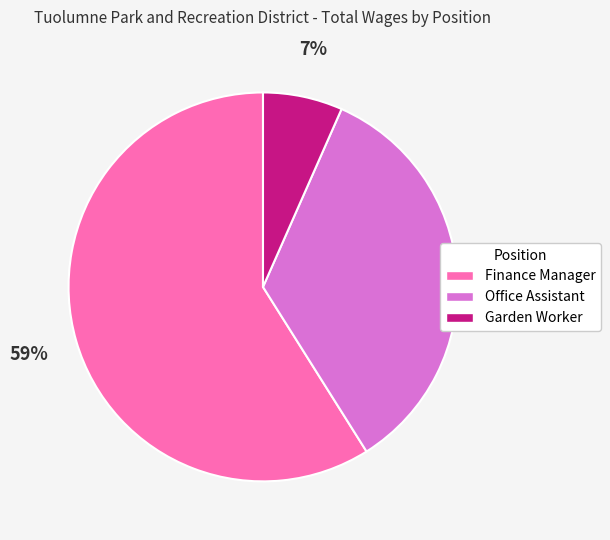

To the nearest percent, what portion does Garden Worker represent?

7%